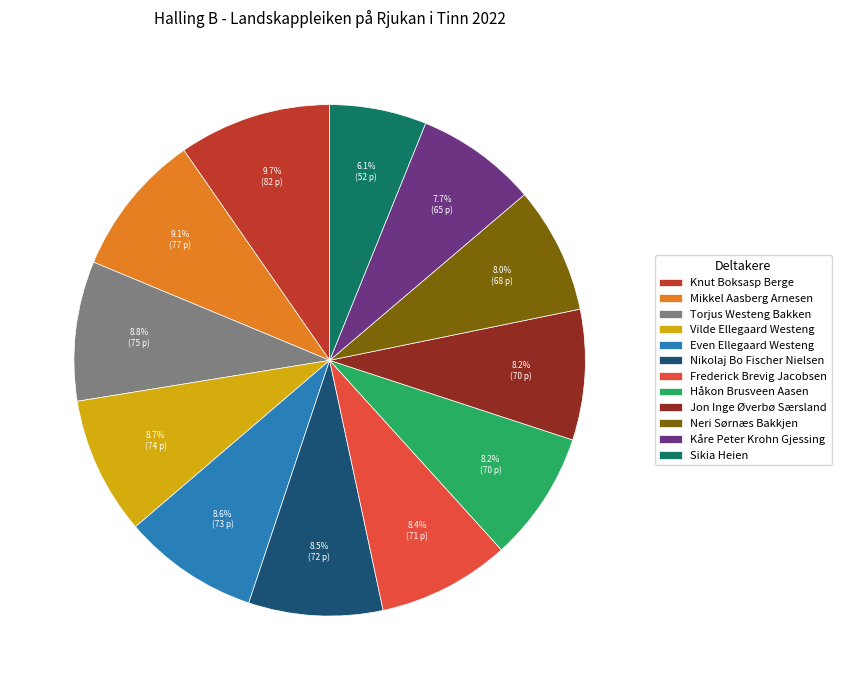

Which category has the biggest portion of the pie?

Knut Boksasp Berge